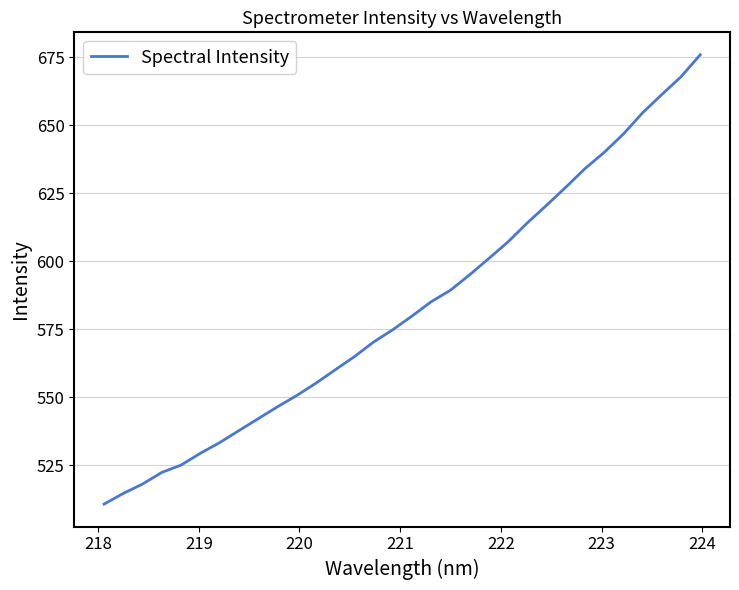

What is the smallest value displayed?

510.6